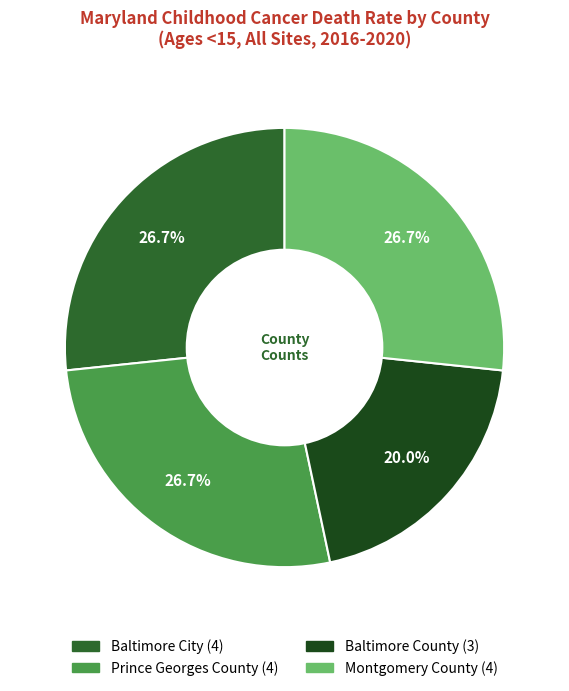

To the nearest percent, what is the combined percentage of Prince Georges County and Baltimore County?

47%